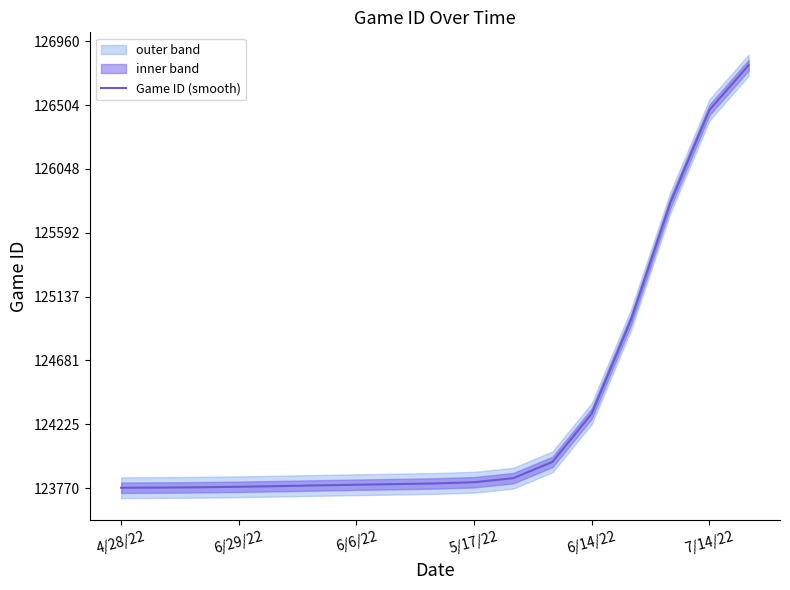

What is the label of the 8th point from the left?

7